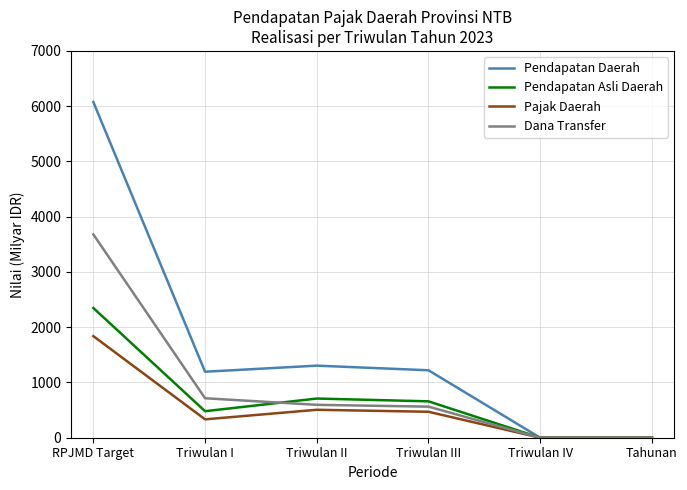

At which category is the sum across all series the highest?

RPJMD Target